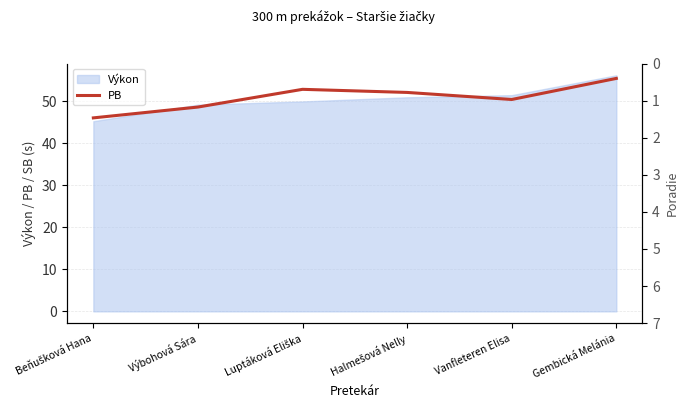

What is the difference between the maximum and minimum values?

9.4